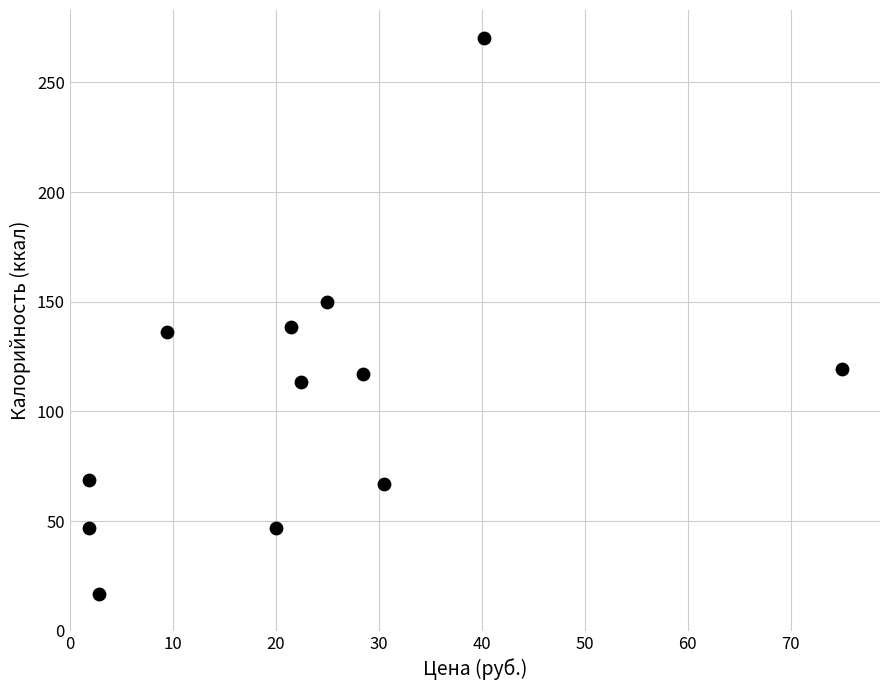

What is the average Y value?

107.6